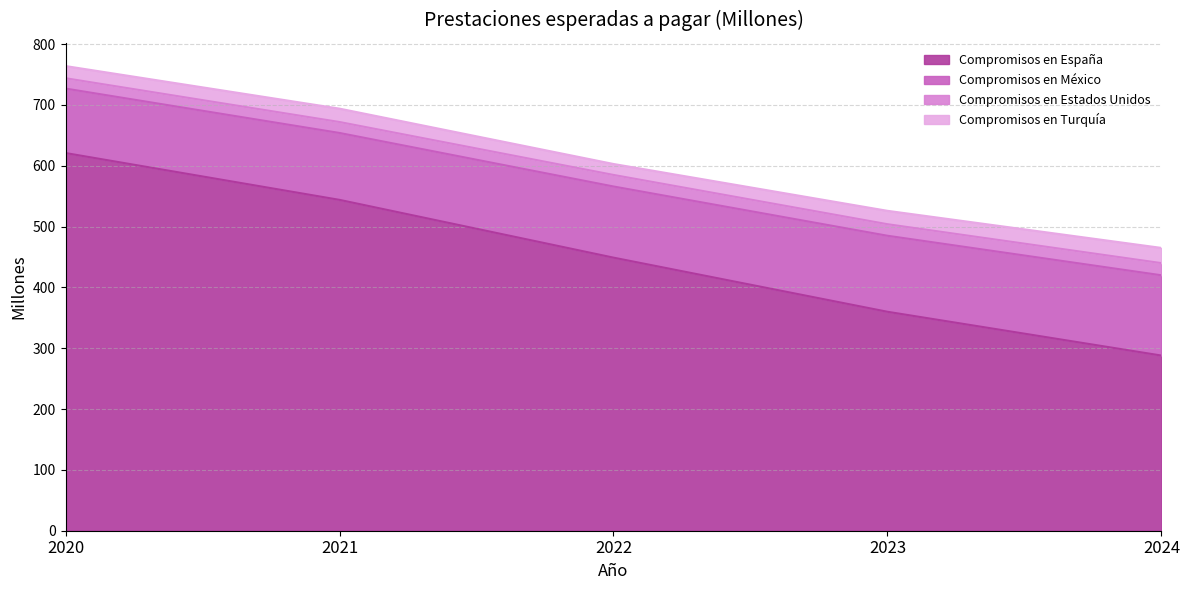

True or false: Compromisos en México and Compromisos en España intersect in this chart.

False